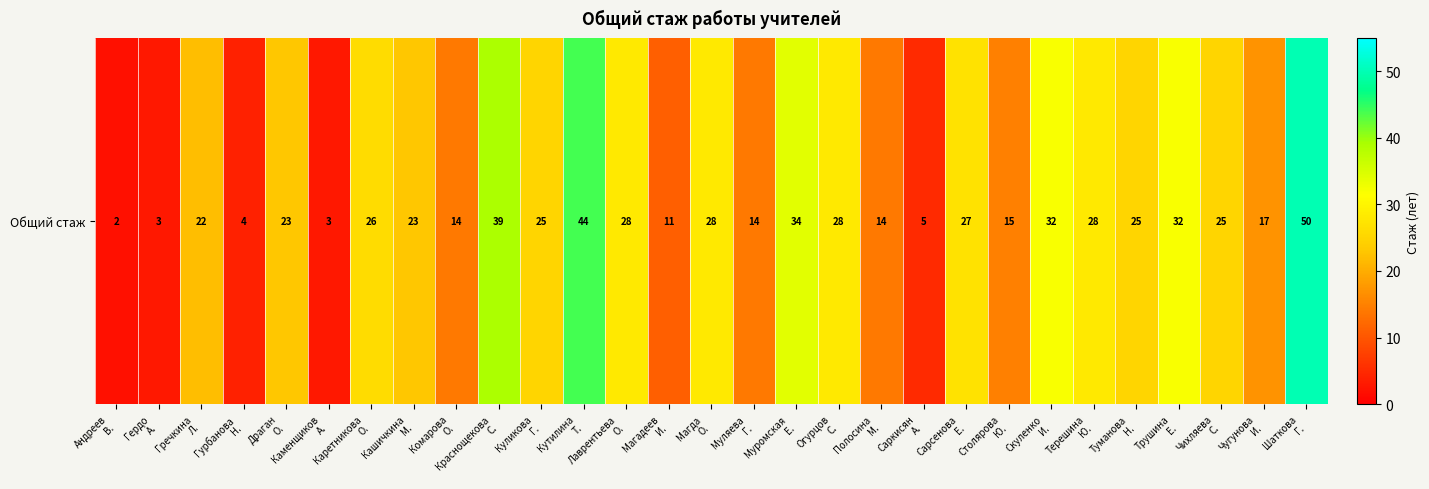

Reading left to right, list all the values displayed in this chart.

2	3	22	4	23	3	26	23	14	39	25	44	28	11	28	14	34	28	14	5	27	15	32	28	25	32	25	17	50